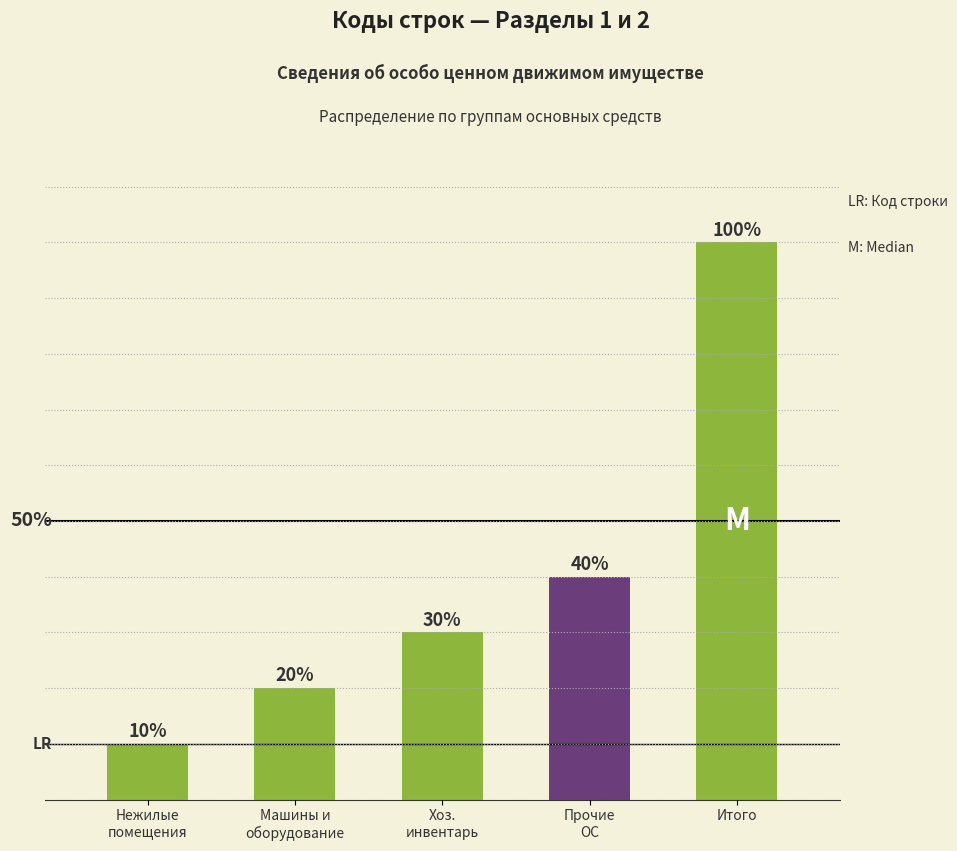

Which label corresponds to the largest value in the chart?

Итого